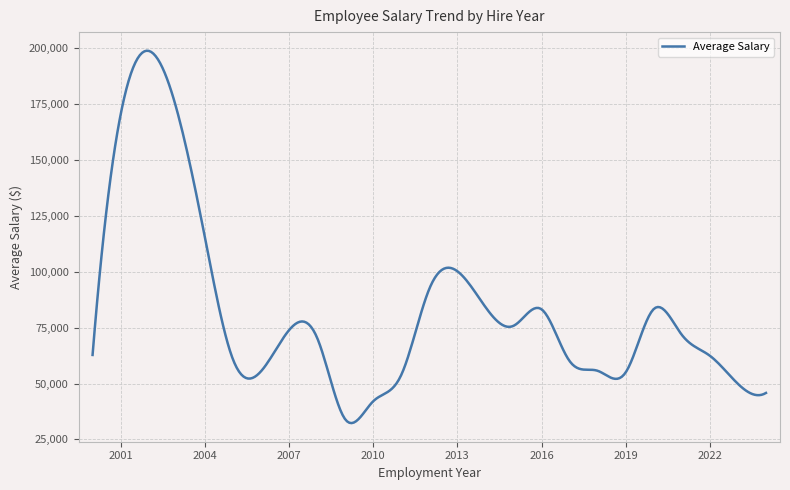

What is the maximum value shown in the chart?

198733.4